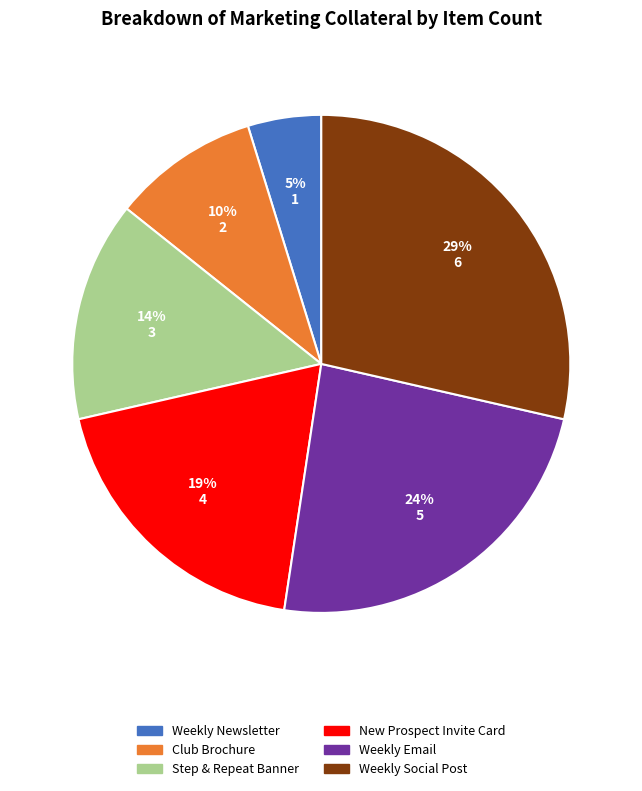

Is there a majority slice in this chart?

No